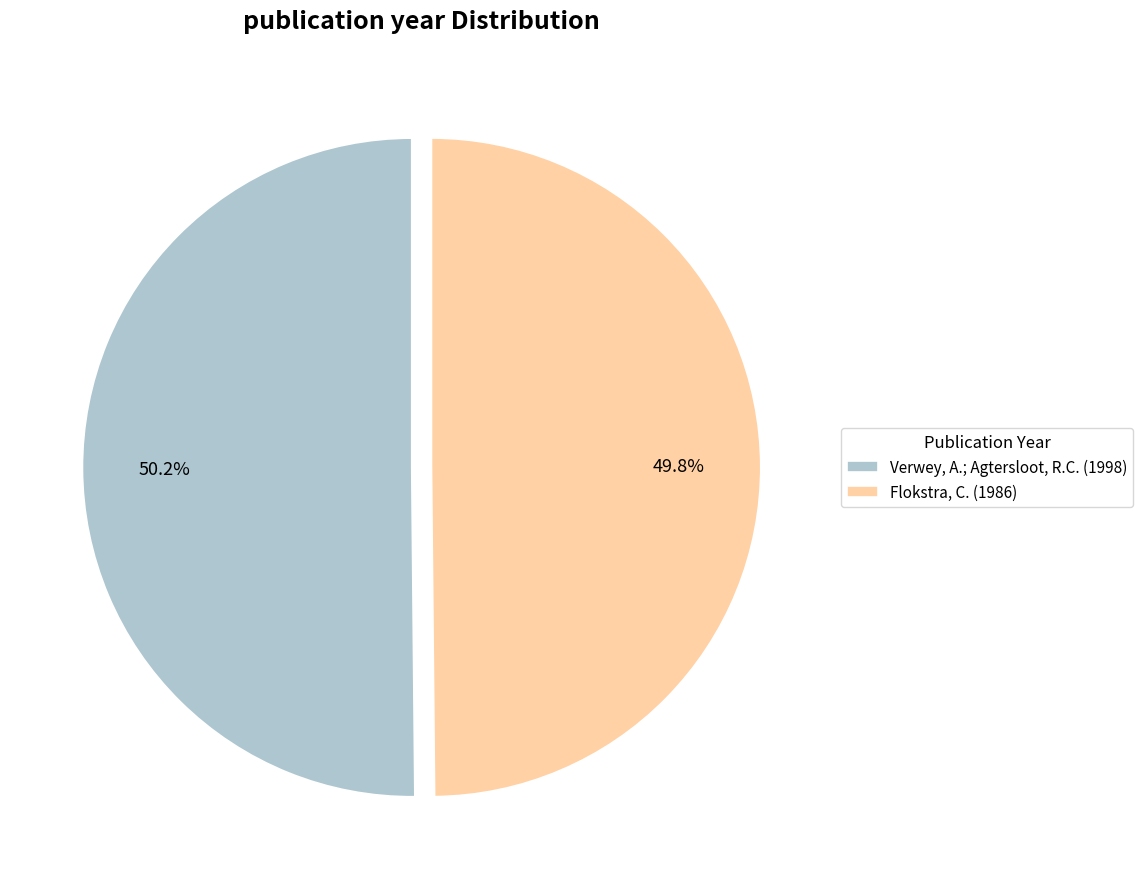

What portion of the pie excludes Verwey, A.; Agtersloot, R.C. (1998)?

49.8%